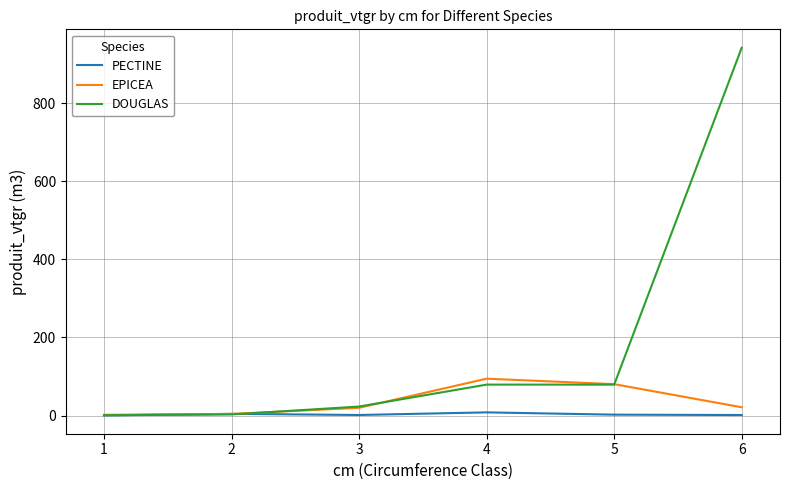

What value does the EPICEA series have at 4?

94.4